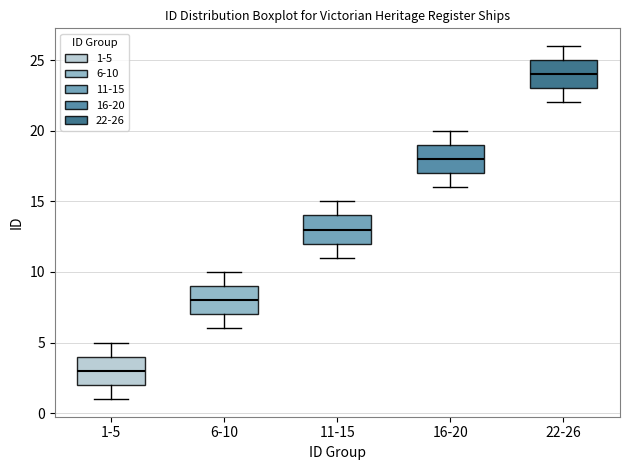

Which box's median line is the highest?

22-26